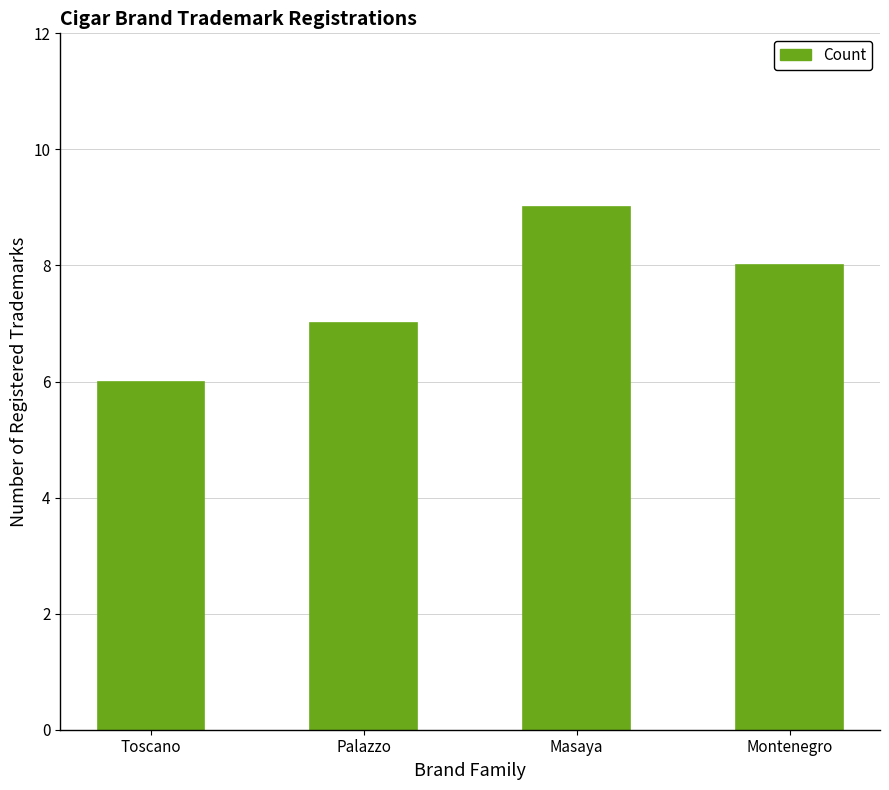

List the labels in order of value, smallest first.

Toscano, Palazzo, Montenegro, Masaya